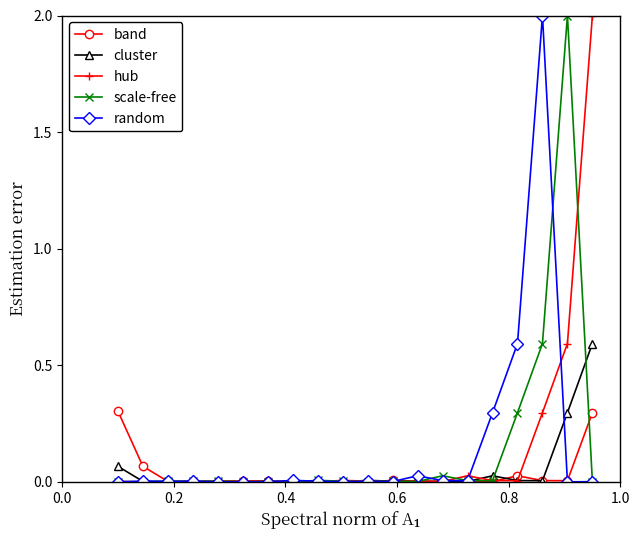

What is the value of the scale-free point at the 17th from the left?

0.3